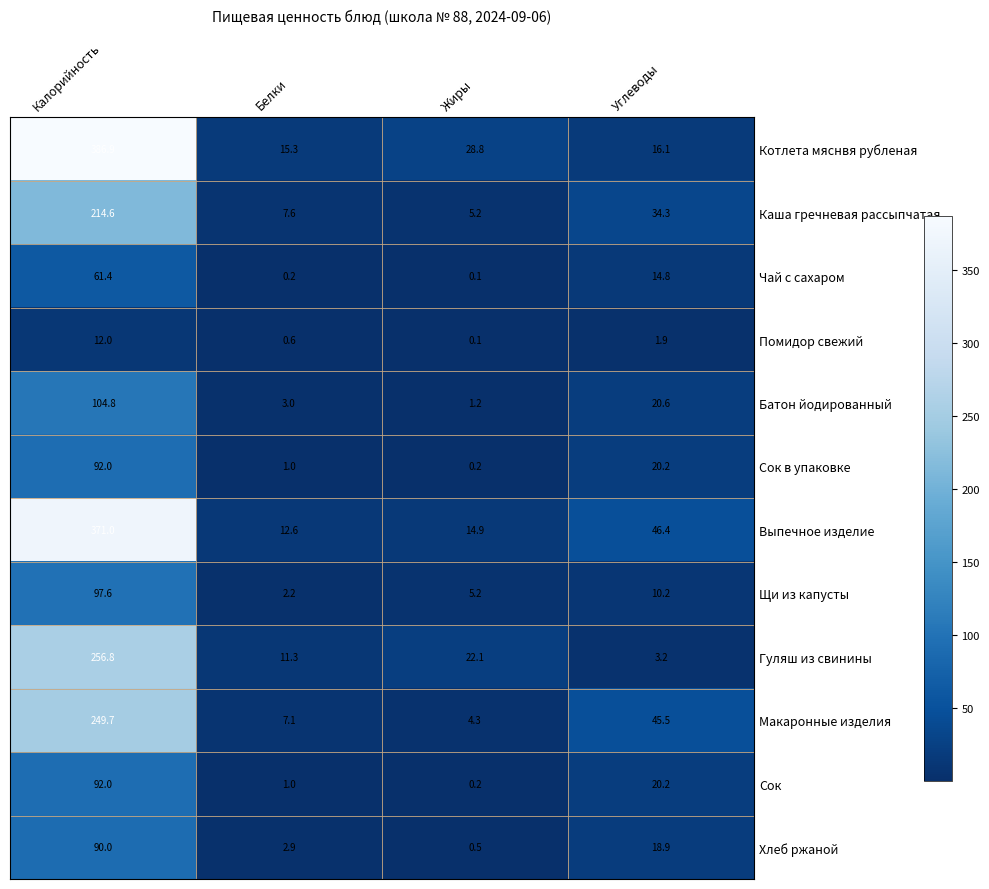

What is the spread (max minus min) of values at Жиры?

28.7